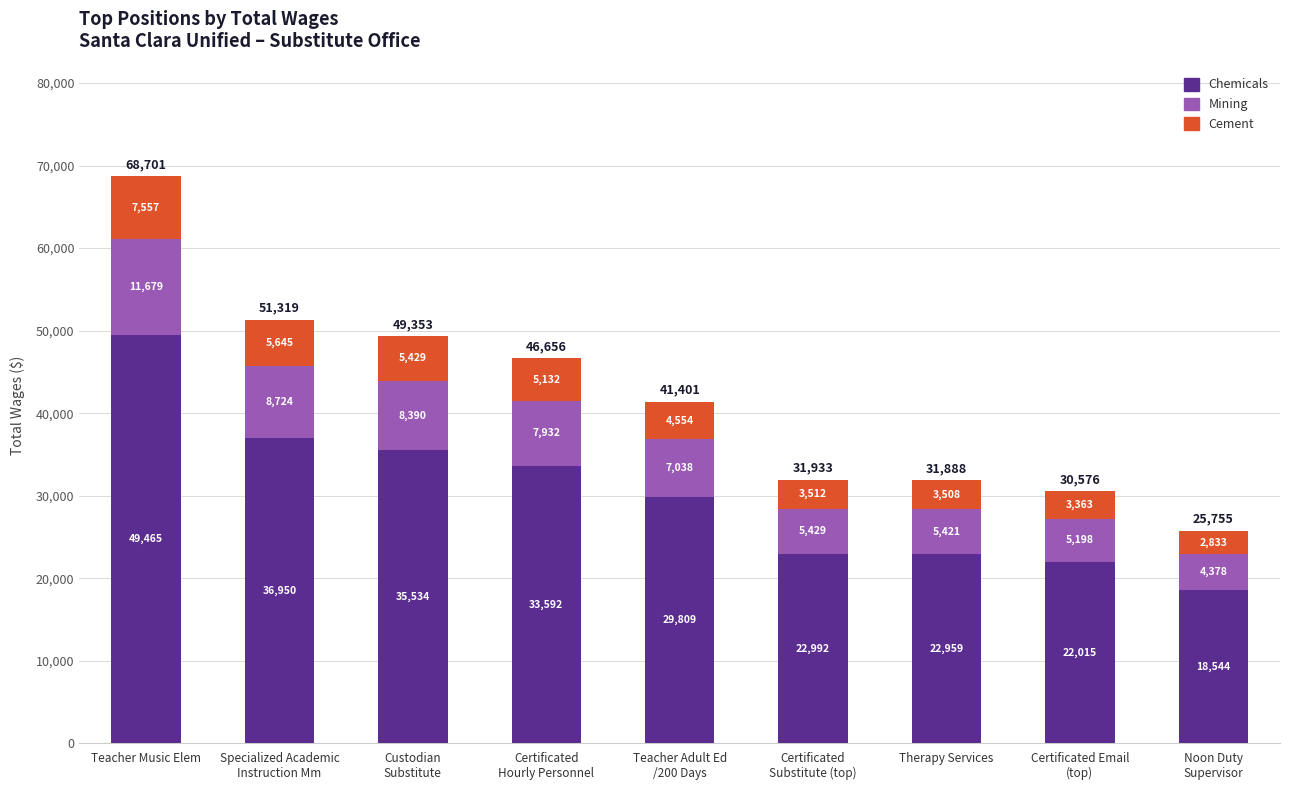

What is the total value across all series at Therapy Services?

31888